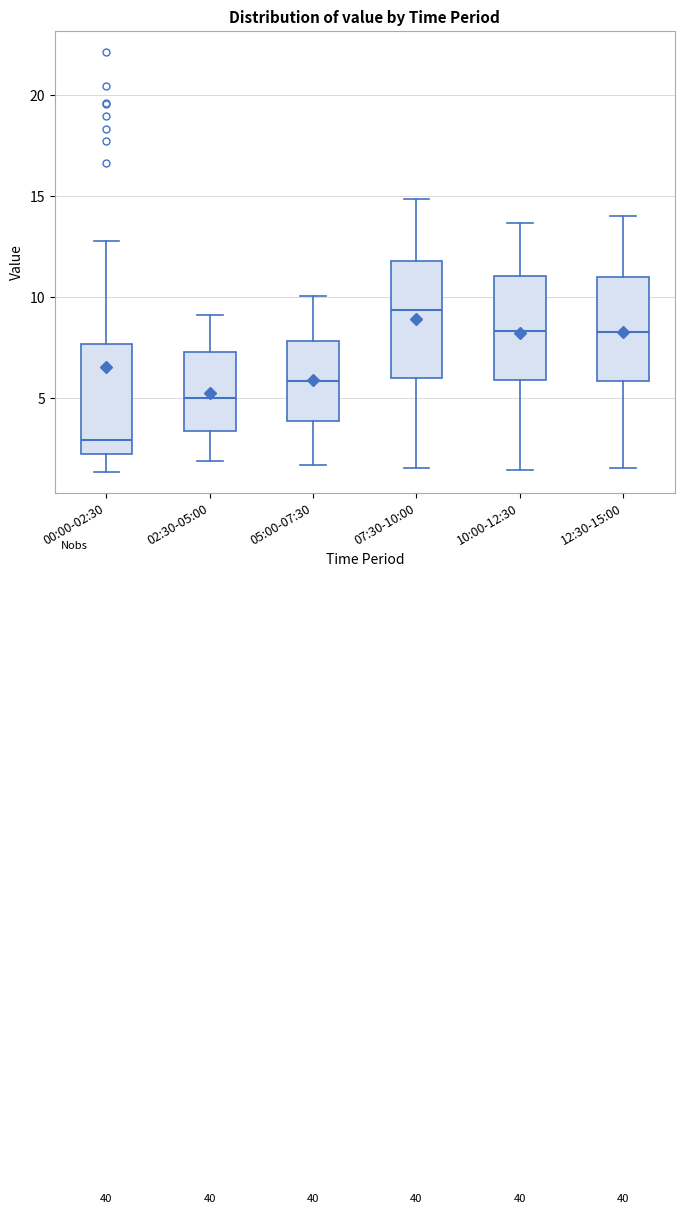

Which box has the highest median line?

07:30-10:00